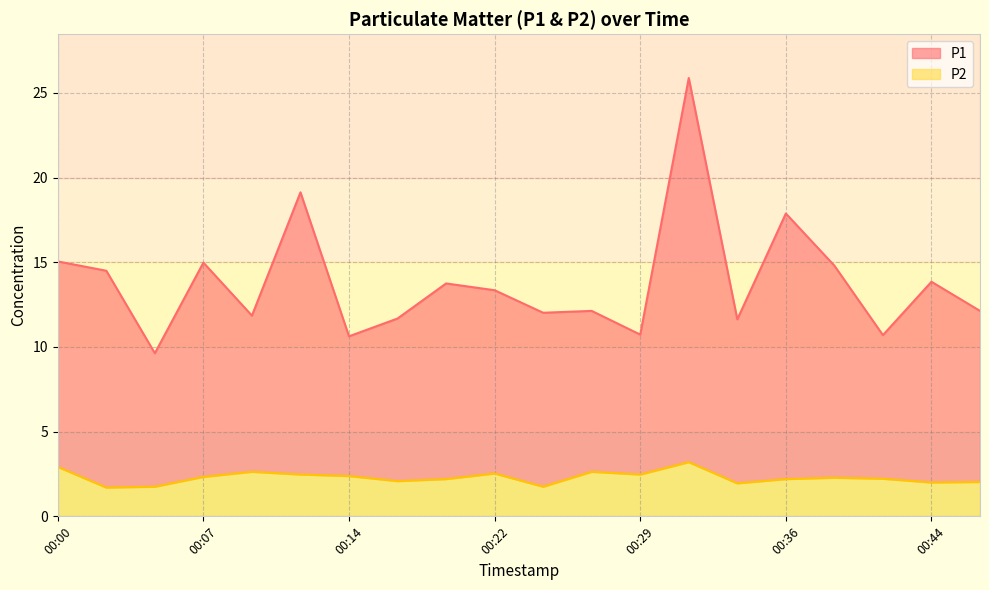

At which label is P1 closest to 17?

00:36